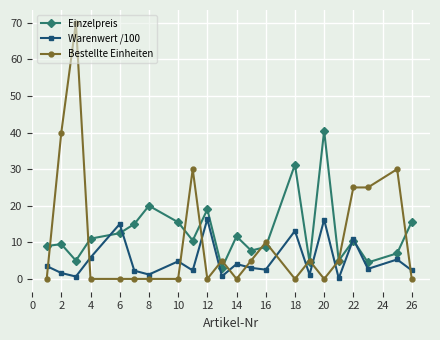

What is the maximum value for Bestellte Einheiten?

70.0